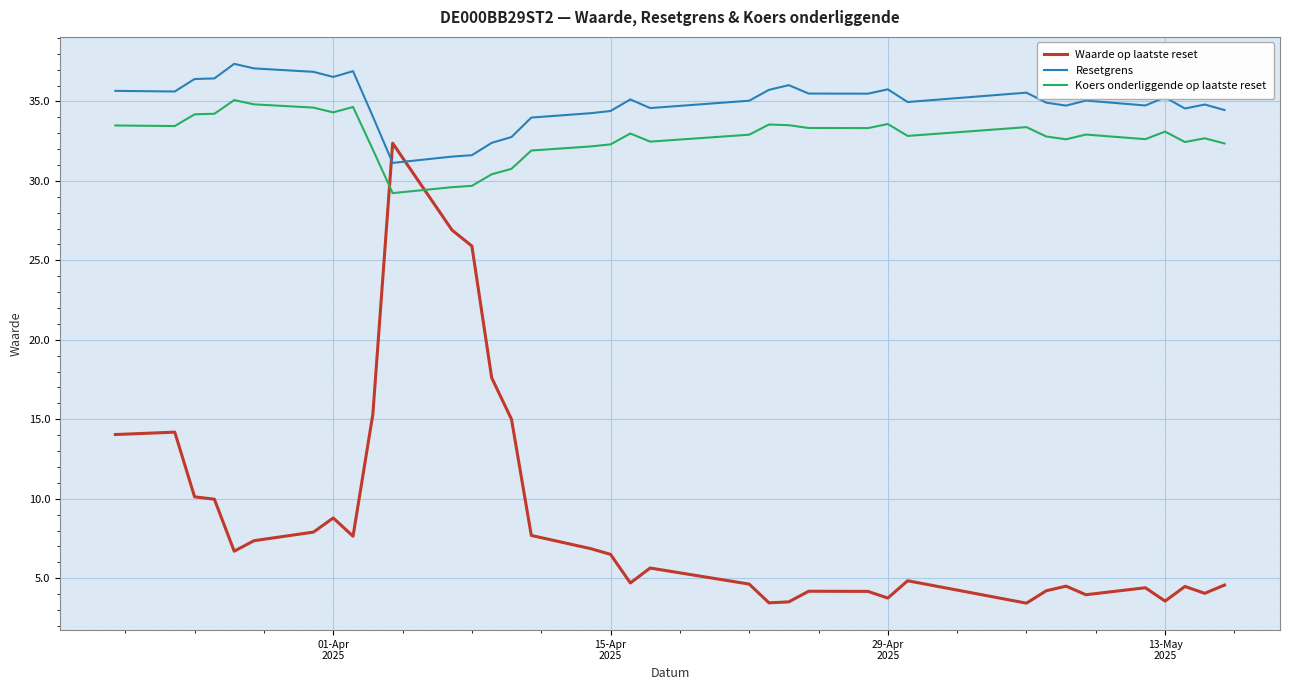

What is the sum of all Resetgrens values?

1257.3